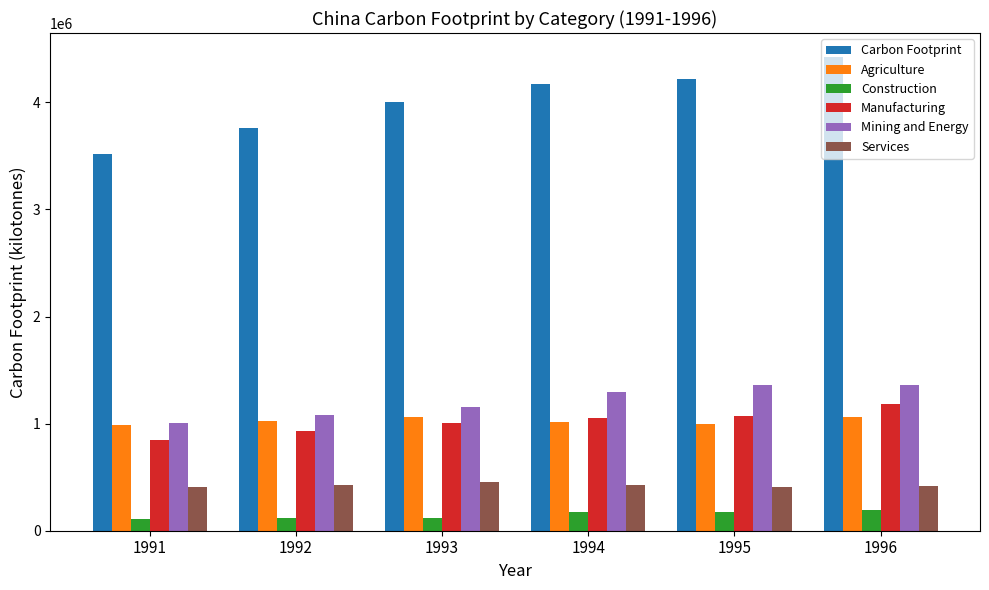

Which series has the widest spread of values?

Carbon Footprint